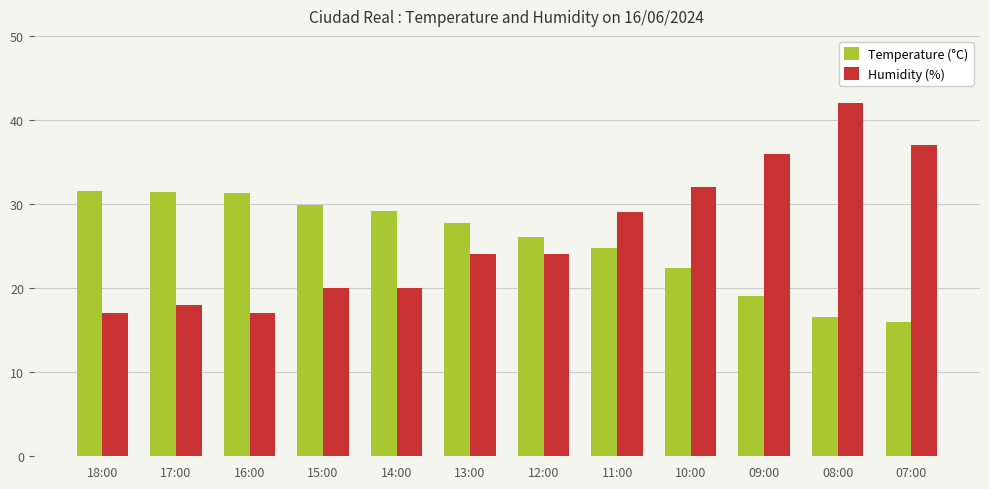

The Humidity (%) series shows 17.0 at 18:00. True or false?

True